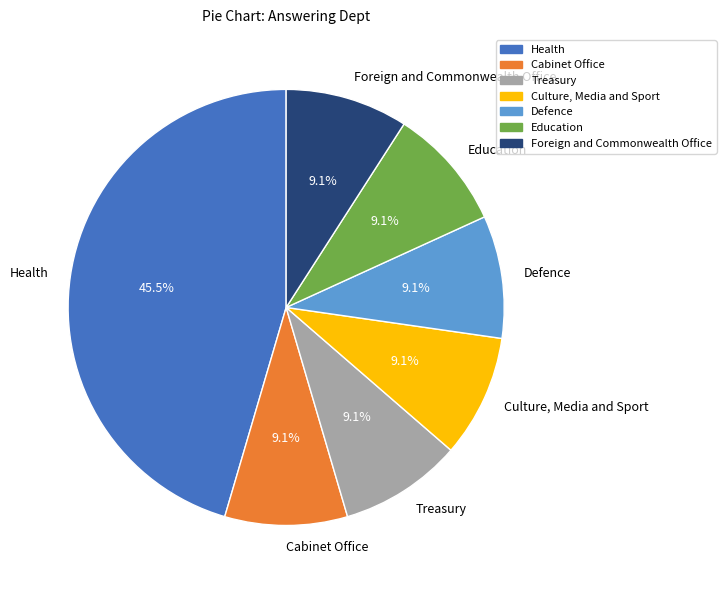

Is there a majority slice in this chart?

No